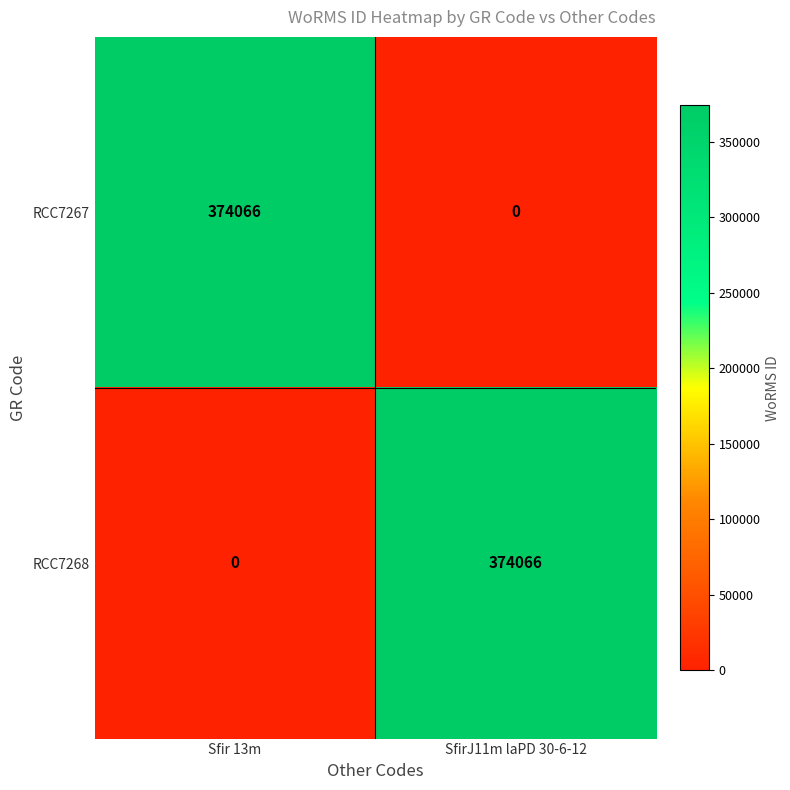

Reading left to right, transcribe all the data shown in this chart.

RCC7267: 374066	0
RCC7268: 0	374066